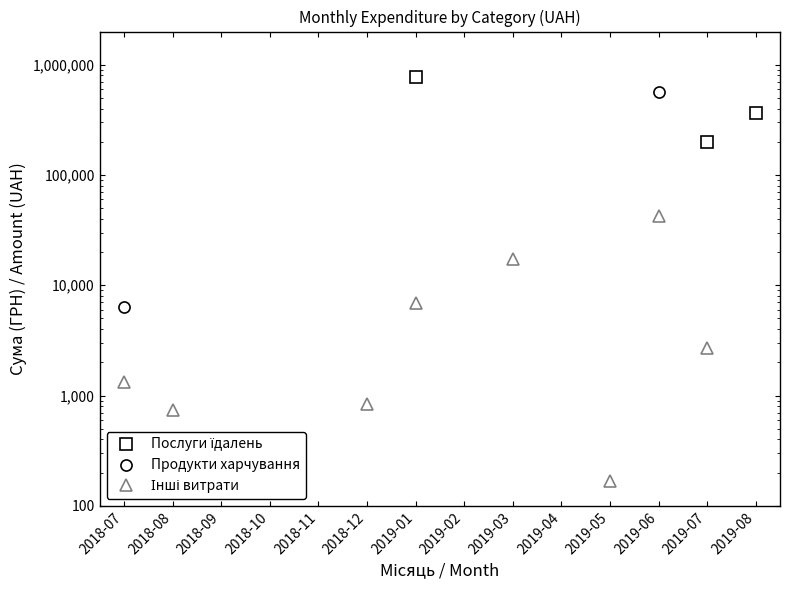

True or false: Продукти харчування has more than 2 points higher than both neighbors.

False